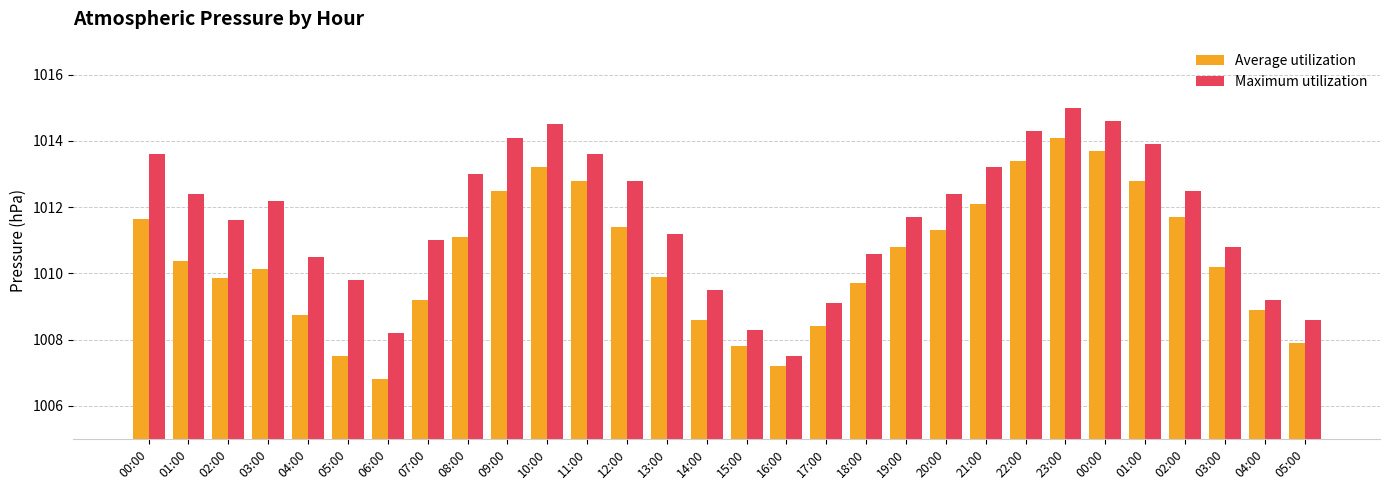

What is the label of the 2nd bar from the left?

01:00